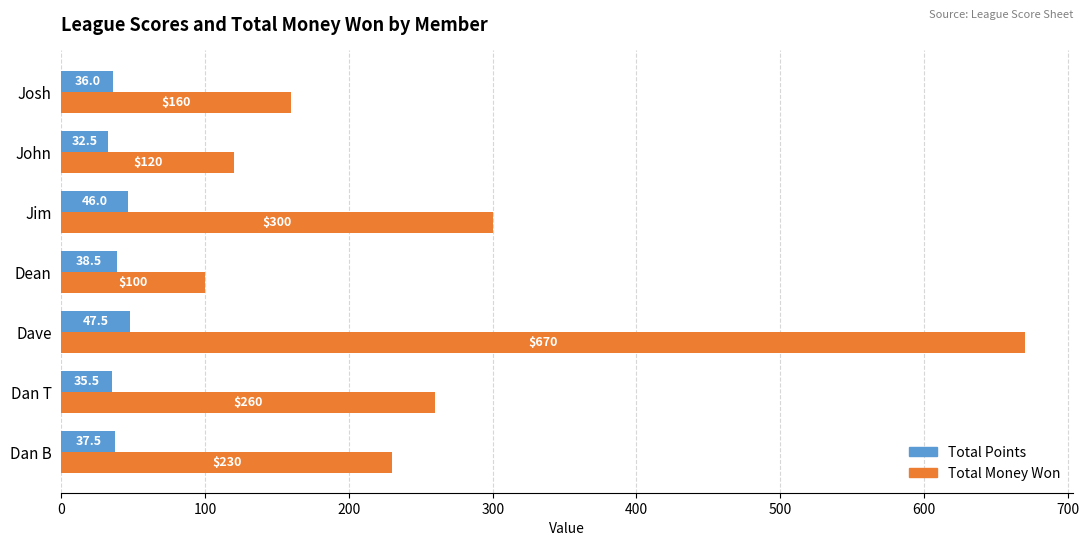

At which category is the sum across all series the highest?

Dave